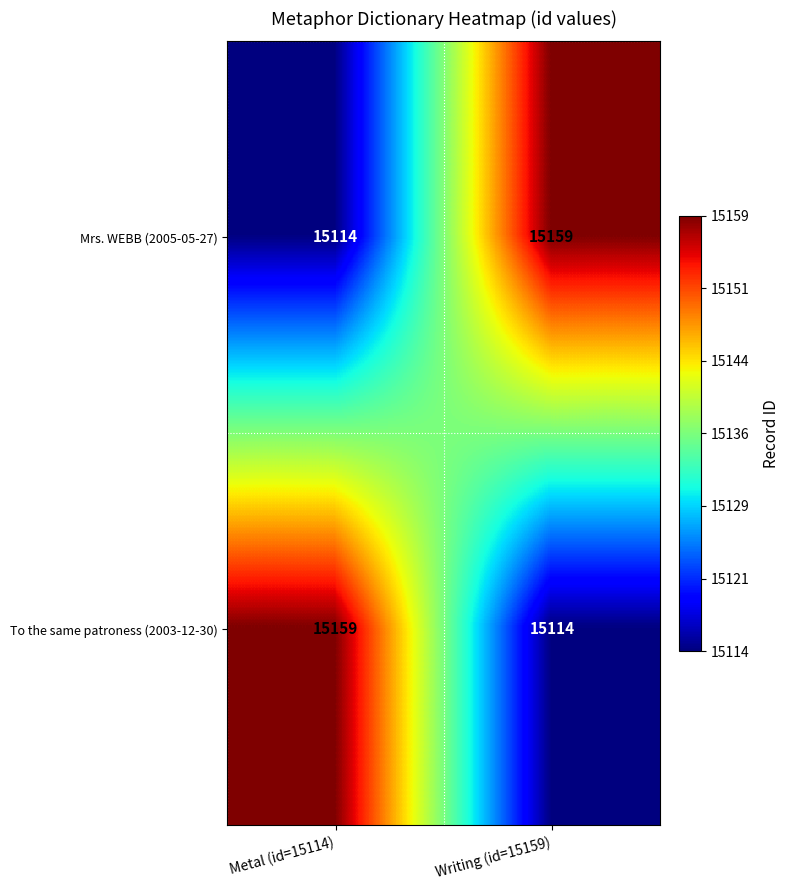

How many series are shown in this chart?

2